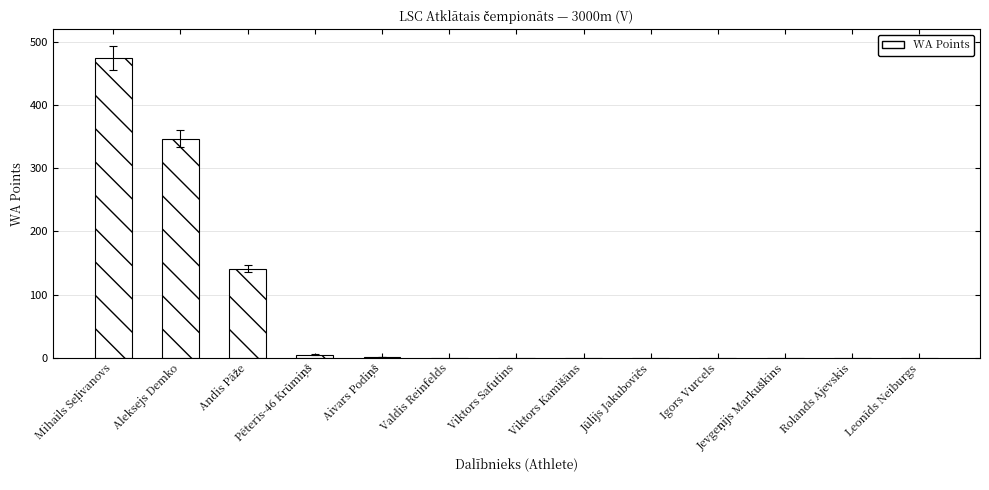

What is the greatest value displayed?

474